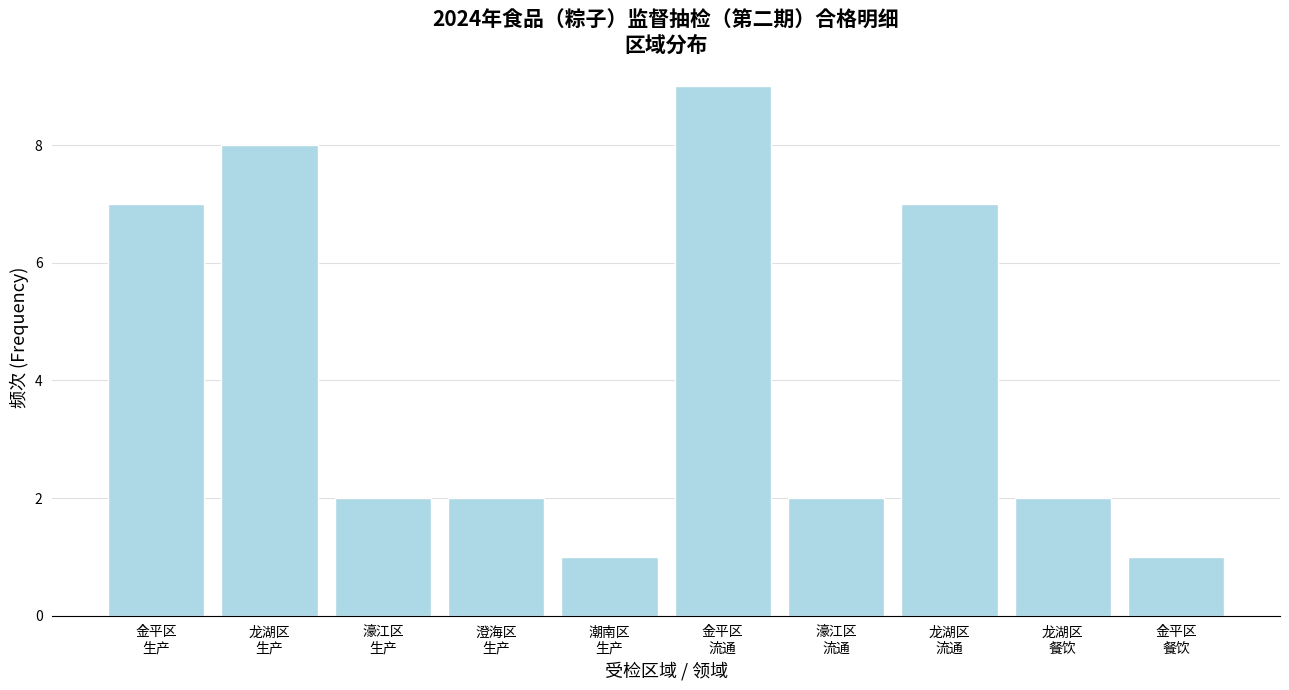

Reading left to right, transcribe all the data shown in this chart.

7	8	2	2	1	9	2	7	2	1